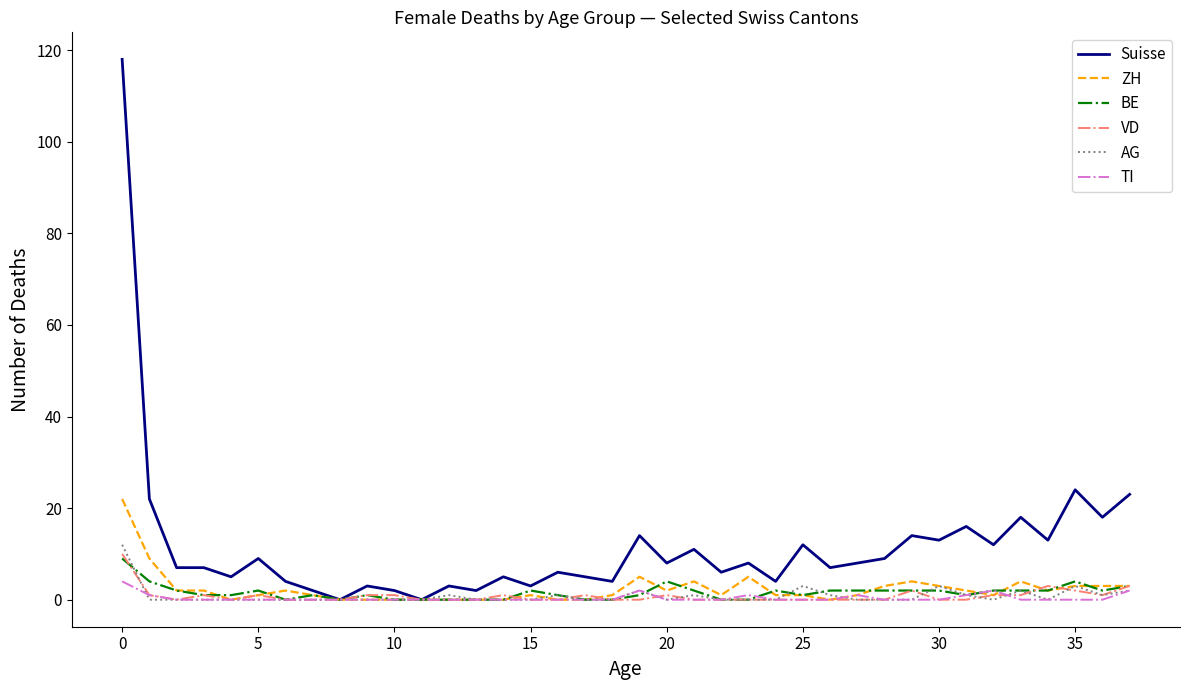

Which series has the largest range (max minus min)?

Suisse